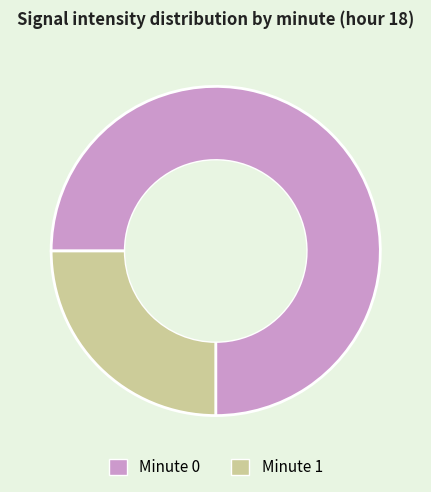

Rank the categories by value from highest to lowest.

Minute 0, Minute 1